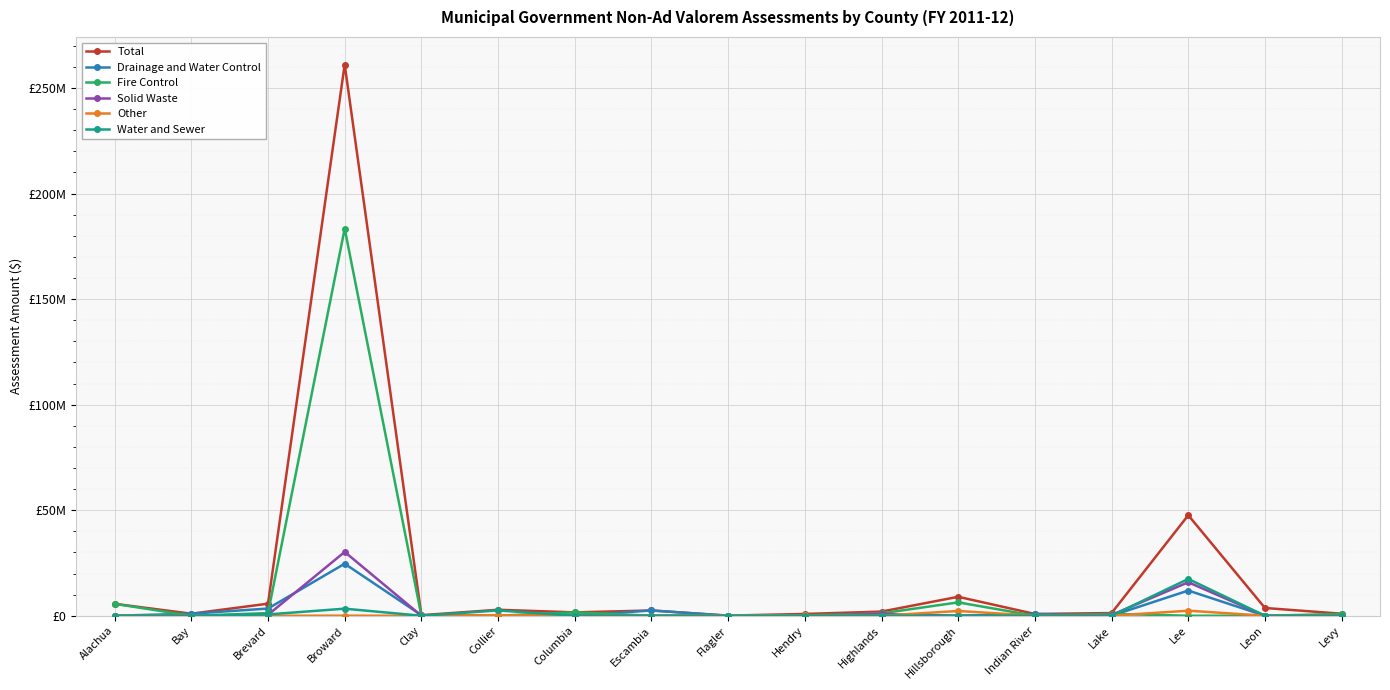

List the series in order of their peak value, lowest first.

Other, Water and Sewer, Drainage and Water Control, Solid Waste, Fire Control, Total